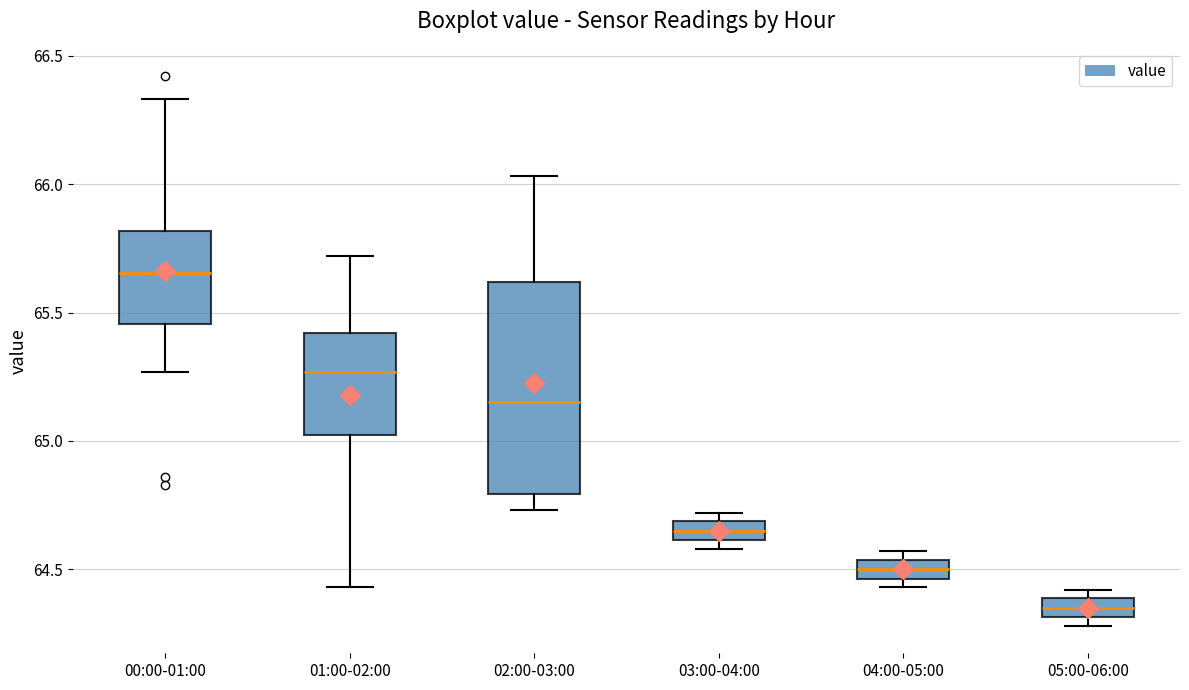

Reading left to right, transcribe this box plot: for each box, give where its median line is, the range the box spans, and where its two whiskers end, as read against the y-axis. The values are not printed on the chart, so give them approximately, as read against the axis.

00:00-01:00: median 65.65, box 65.45 to 65.80, whiskers 65.25 to 66.35
01:00-02:00: median 65.25, box 65.00 to 65.40, whiskers 64.45 to 65.70
02:00-03:00: median 65.15, box 64.80 to 65.60, whiskers 64.75 to 66.05
03:00-04:00: median 64.65, box 64.60 to 64.70, whiskers 64.60 (just below the box's lower edge) to 64.70 (just above the box's upper edge)
04:00-05:00: median 64.50, box 64.45 to 64.55, whiskers 64.45 (just below the box's lower edge) to 64.55 (just above the box's upper edge)
05:00-06:00: median 64.35, box 64.30 to 64.40, whiskers 64.30 (just below the box's lower edge) to 64.40 (just above the box's upper edge)